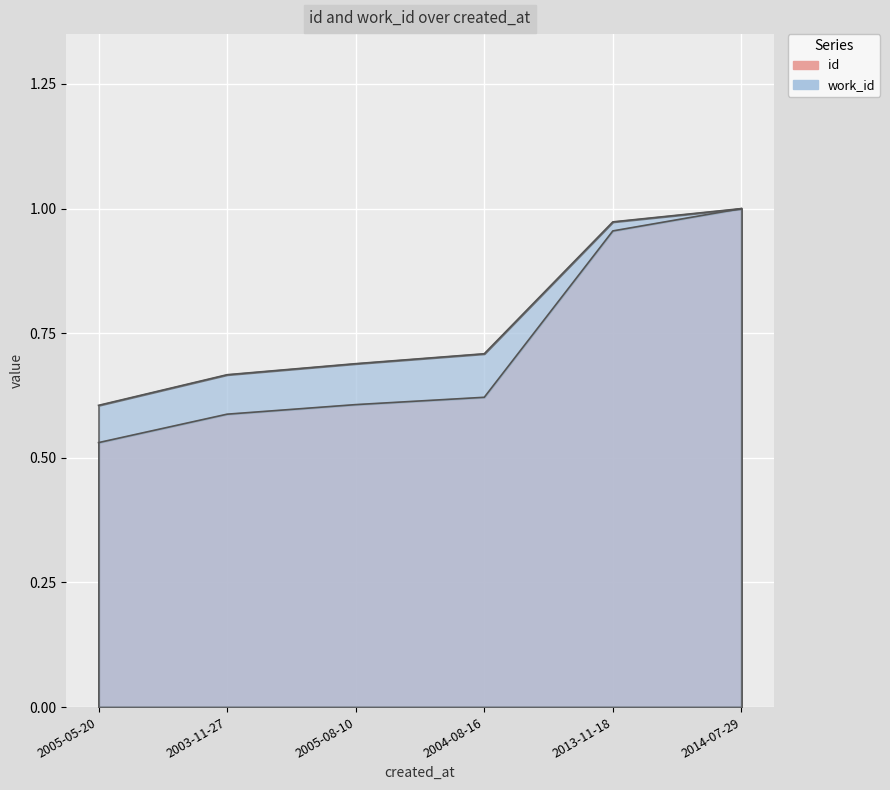

What is the approximate value of work_id at 2004-08-16?

0.7